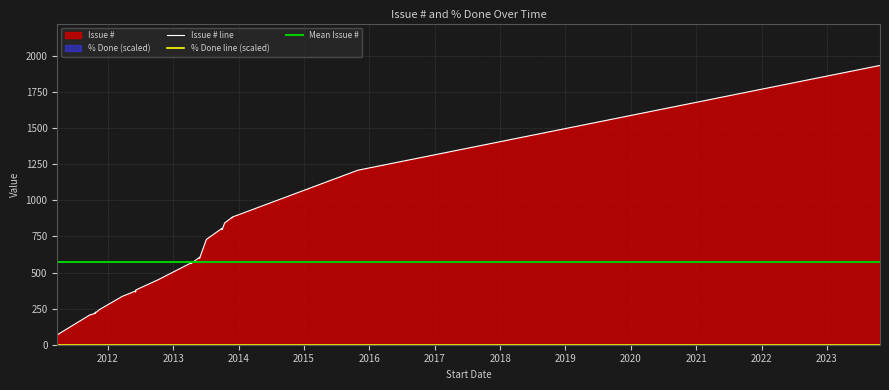

At 2013-11-25, list the series in order from smallest to largest.

% Done, Issue #